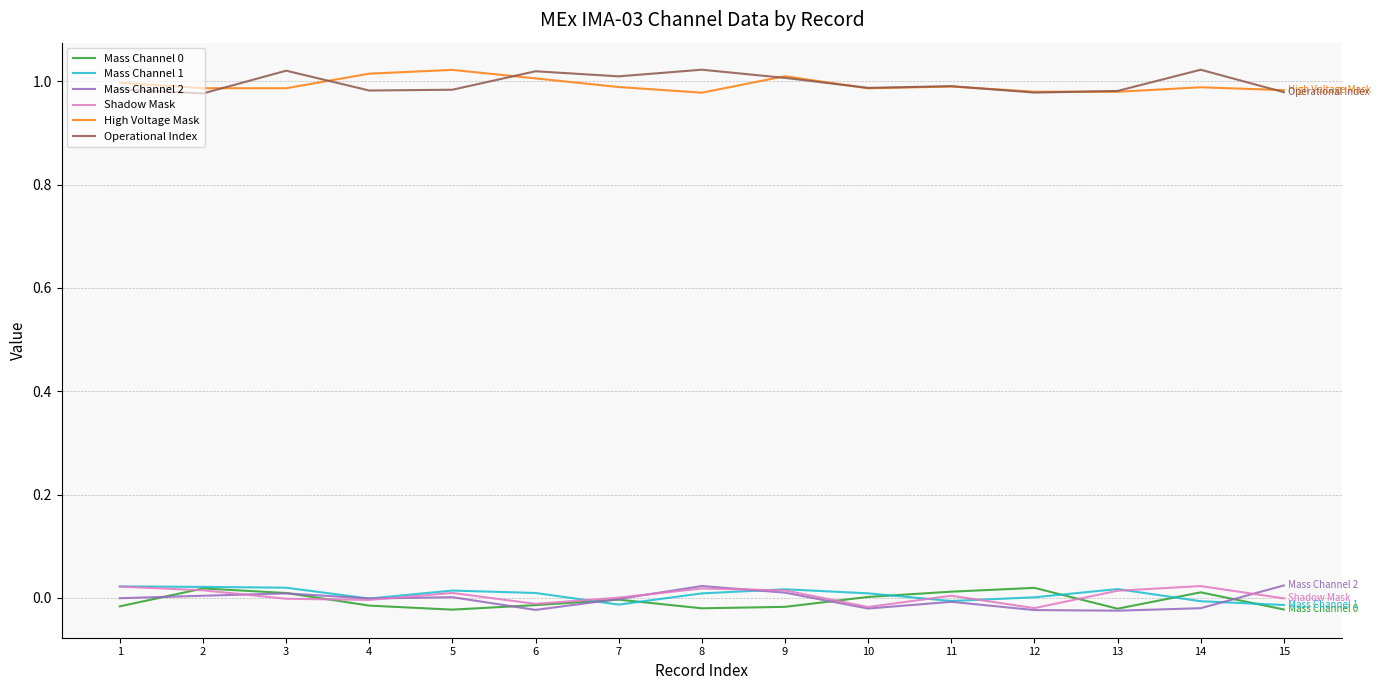

The Shadow Mask series shows 0.0 at 14. True or false?

True